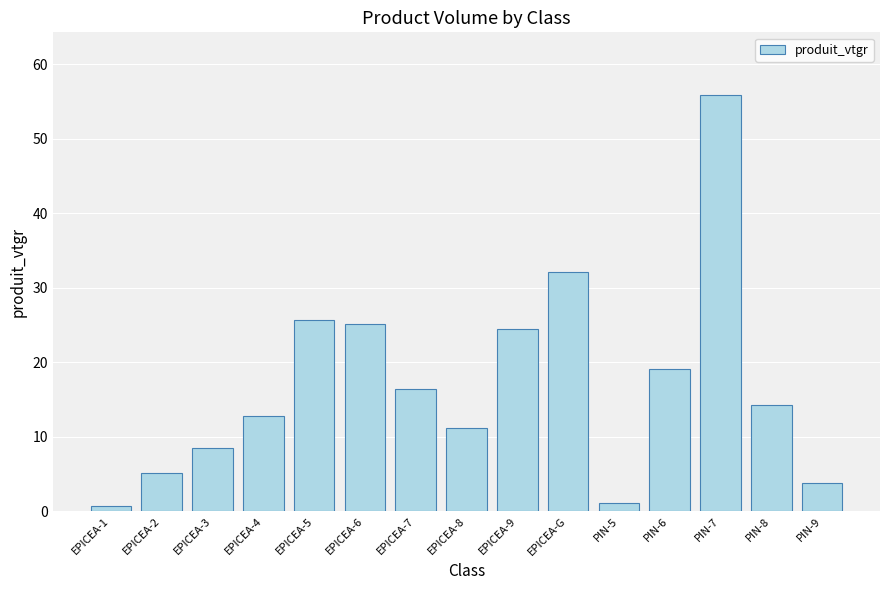

Between EPICEA-4 and PIN-9, which is larger?

EPICEA-4